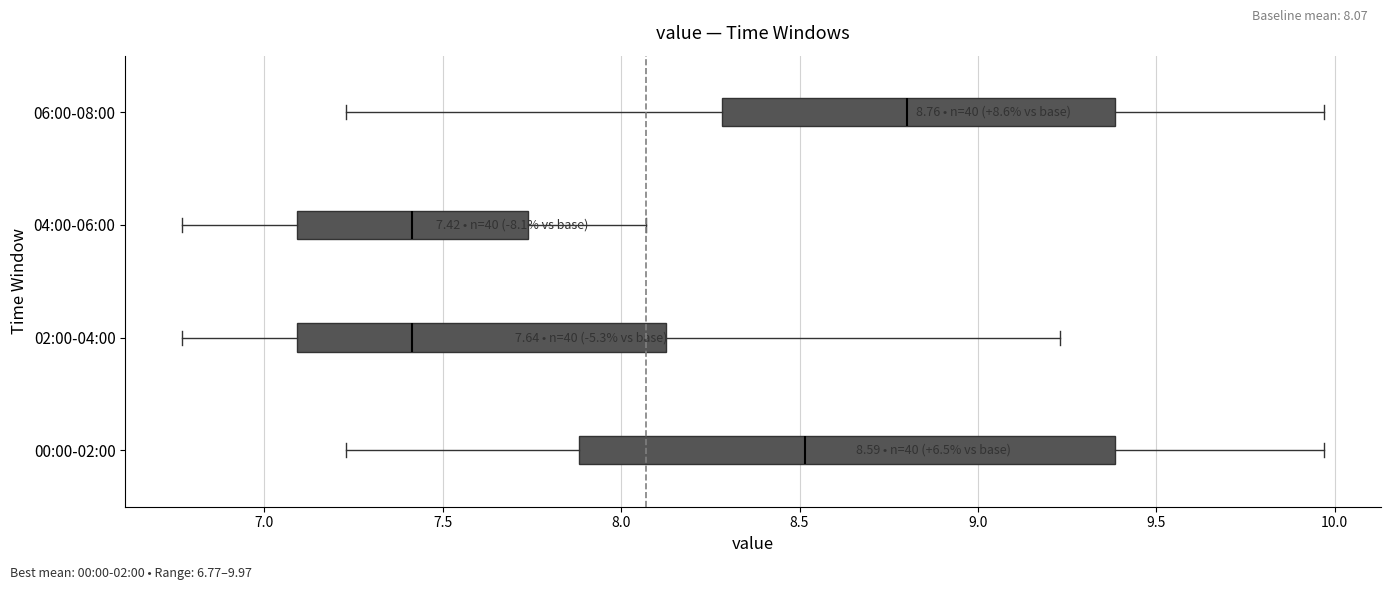

Comparing the boxes themselves (not the whiskers), which one is the widest?

00:00-02:00